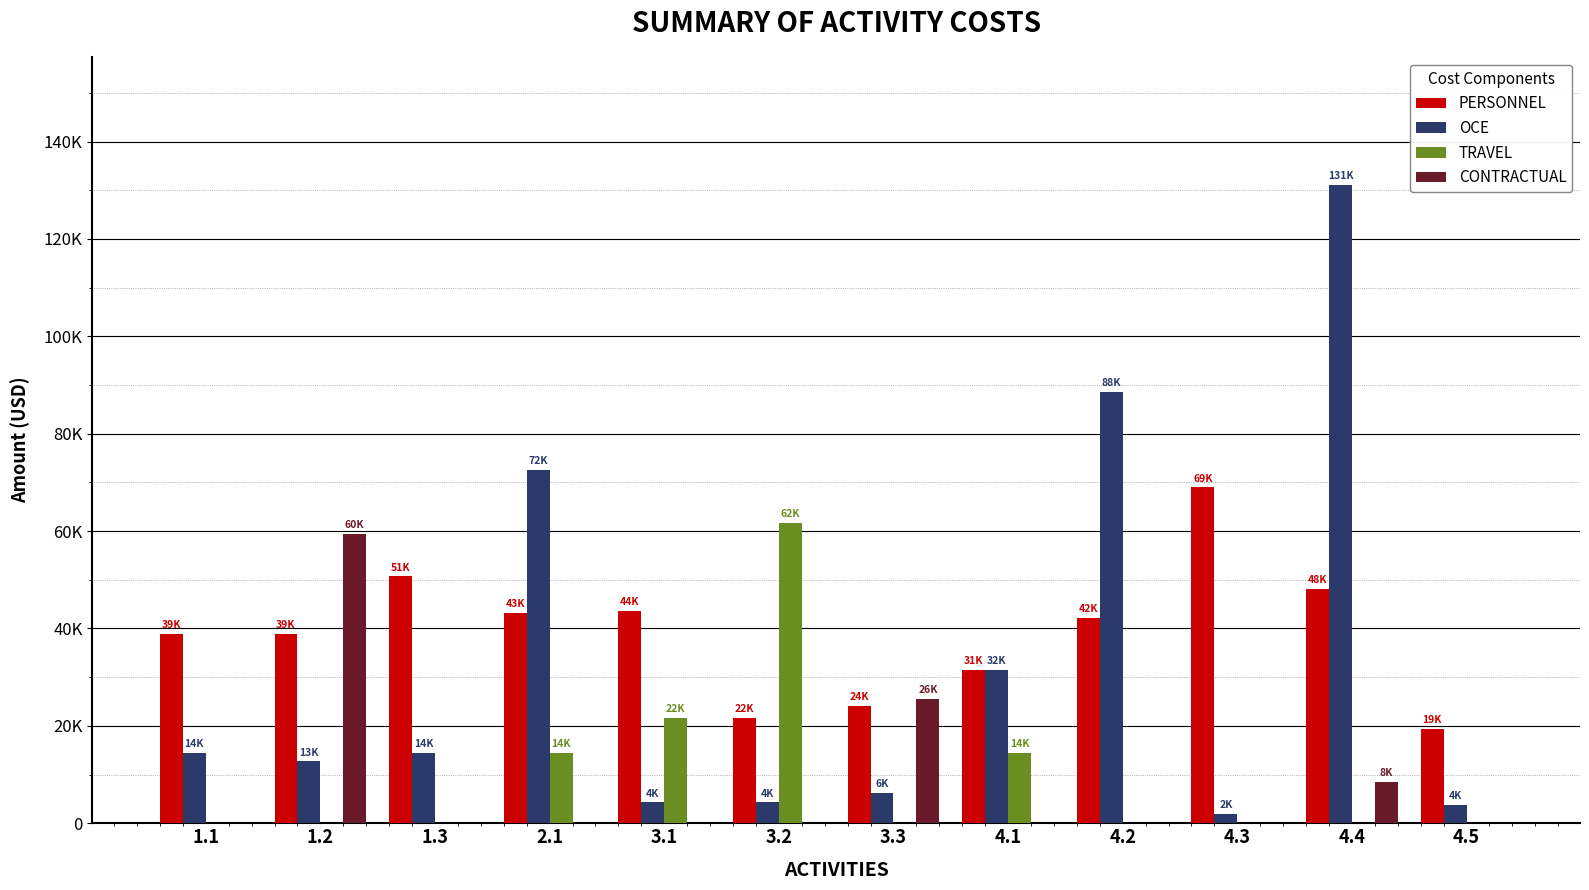

What is the sum of all TRAVEL values?

112000.0